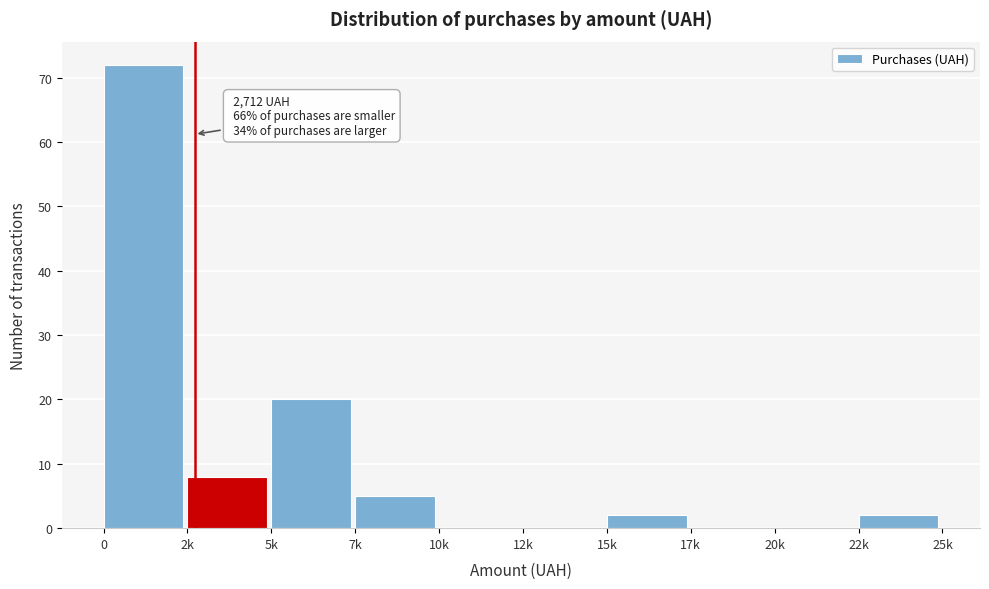

Reading right to left, extract all data points from this chart.

22k=2	20k=0	17k=0	15k=2	12k=0	10k=0	7k=5	5k=20	2k=8	0=72